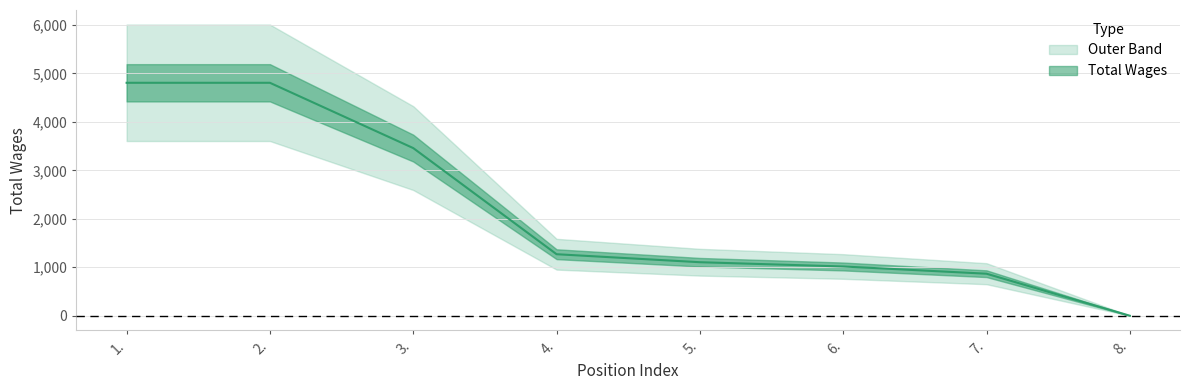

What is the label of the 3rd point from the right?

6.